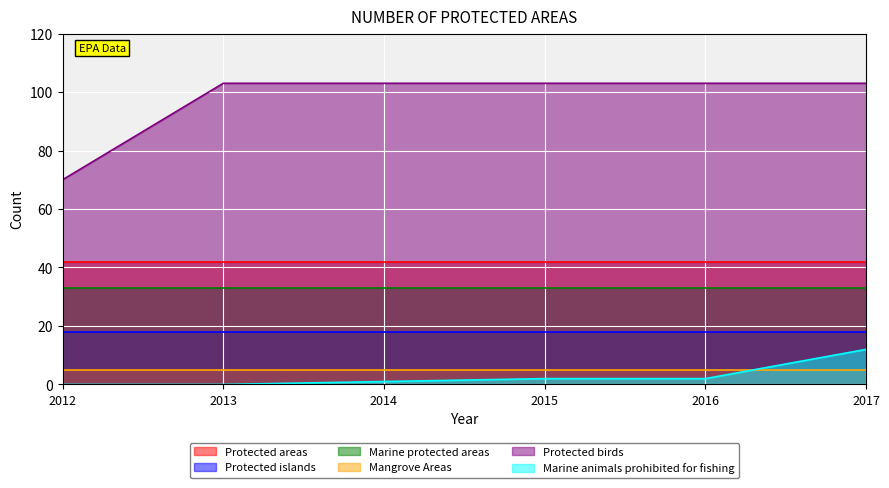

Reading left to right, list all the values displayed in this chart.

Protected areas: 42	42	42	42	42	42
Protected islands: 18	18	18	18	18	18
Marine protected areas: 33	33	33	33	33	33
Mangrove Areas: 5	5	5	5	5	5
Protected birds: 70	103	103	103	103	103
Marine animals prohibited for fishing: 0	0	1	2	2	12